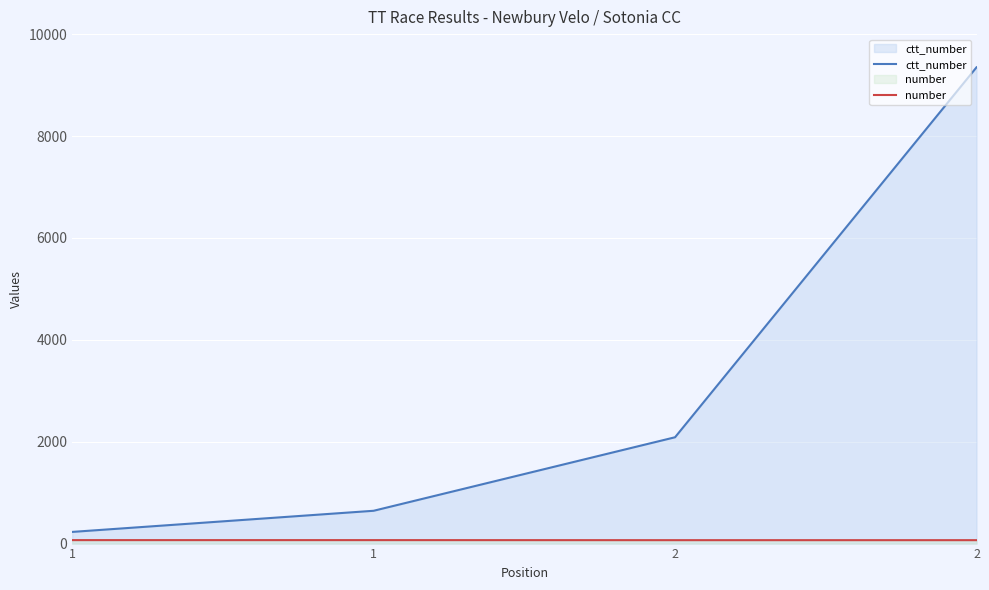

Where is number nearest to the value 67?

2